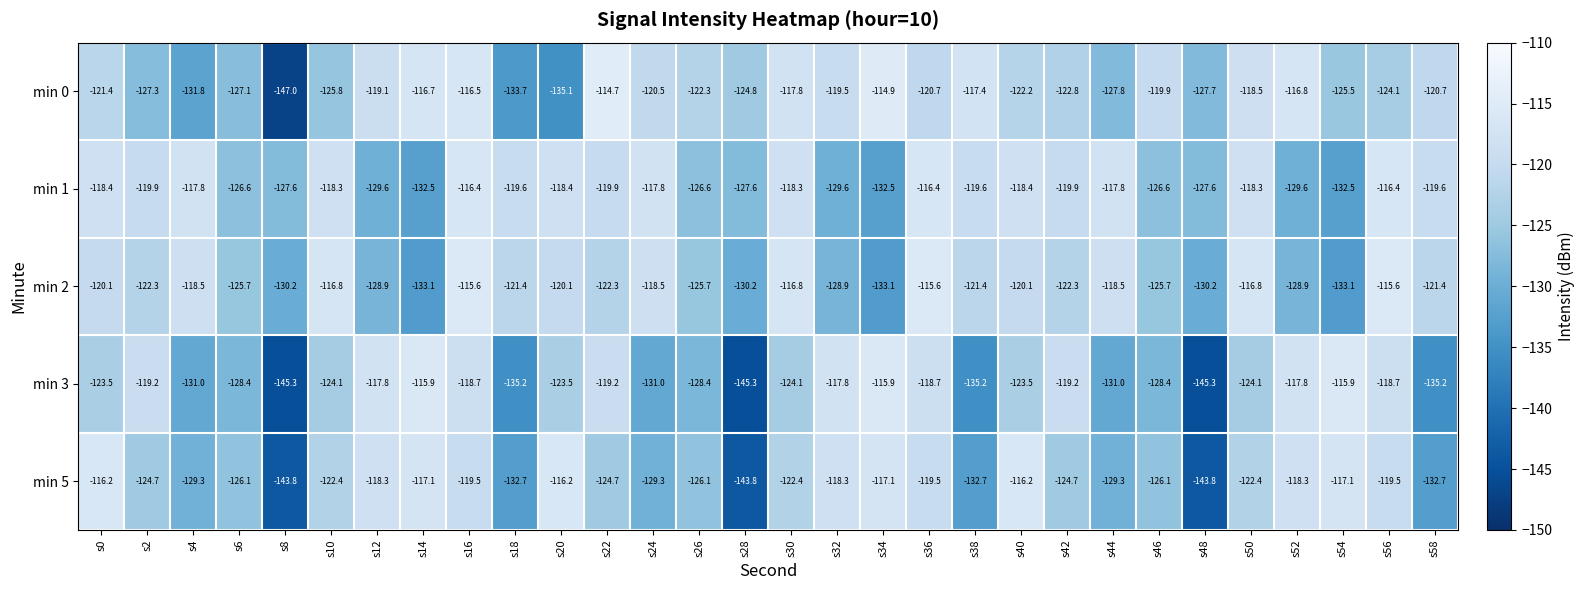

Between s30 and s58, which series saw the biggest shift?

min 3